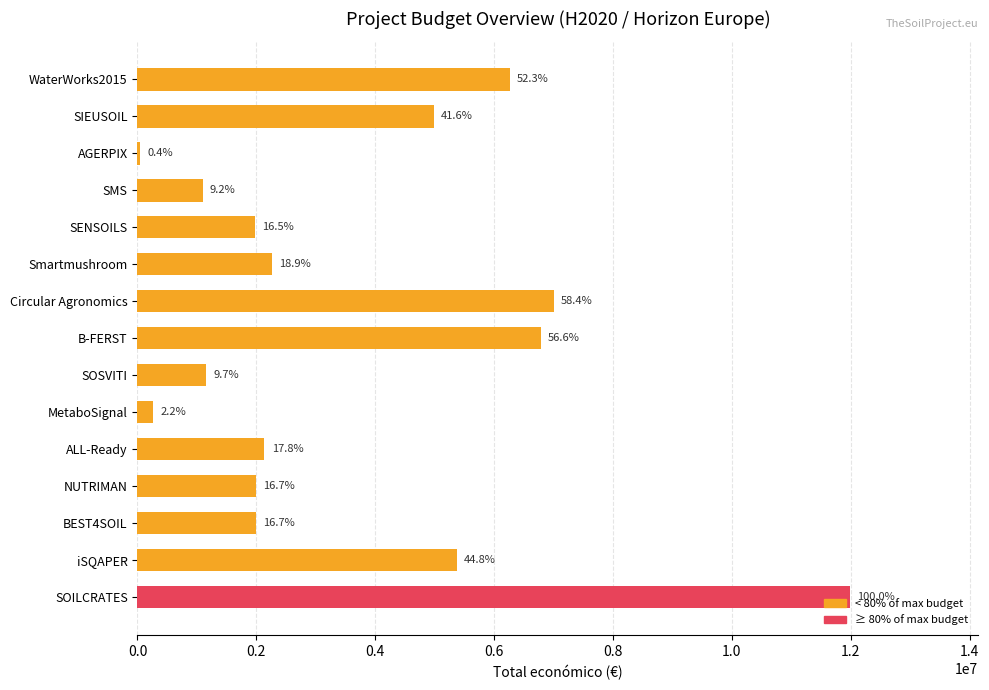

What is the maximum value shown in the chart?

11987316